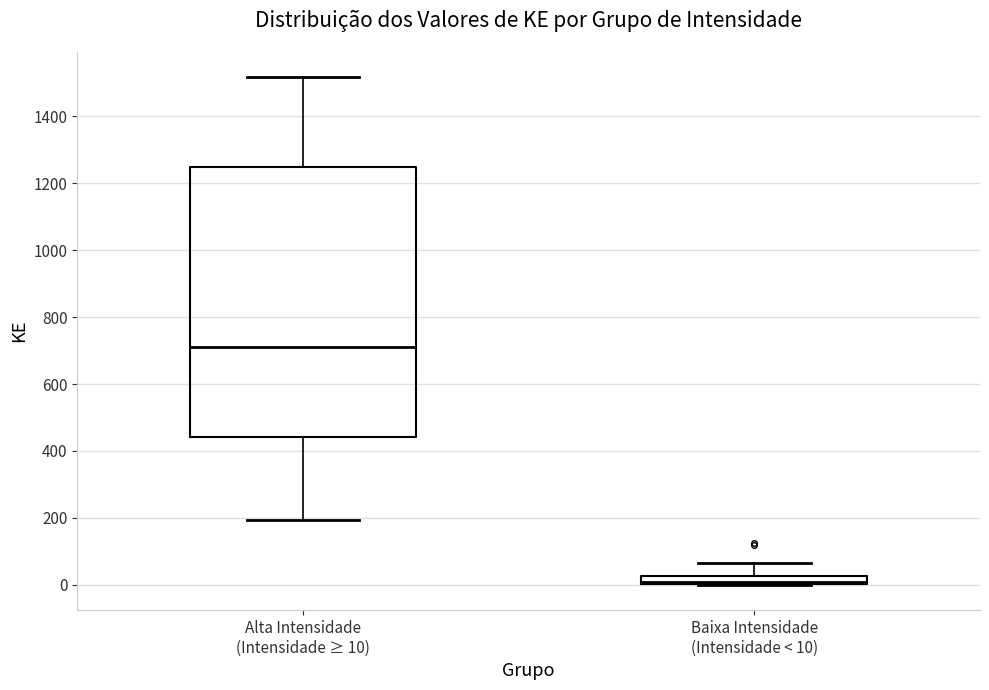

Where is the upper edge of the box for Alta Intensidade (Intensidade ≥ 10) on the y-axis? The values are not printed on the chart, so give them approximately, as read against the axis.

1240